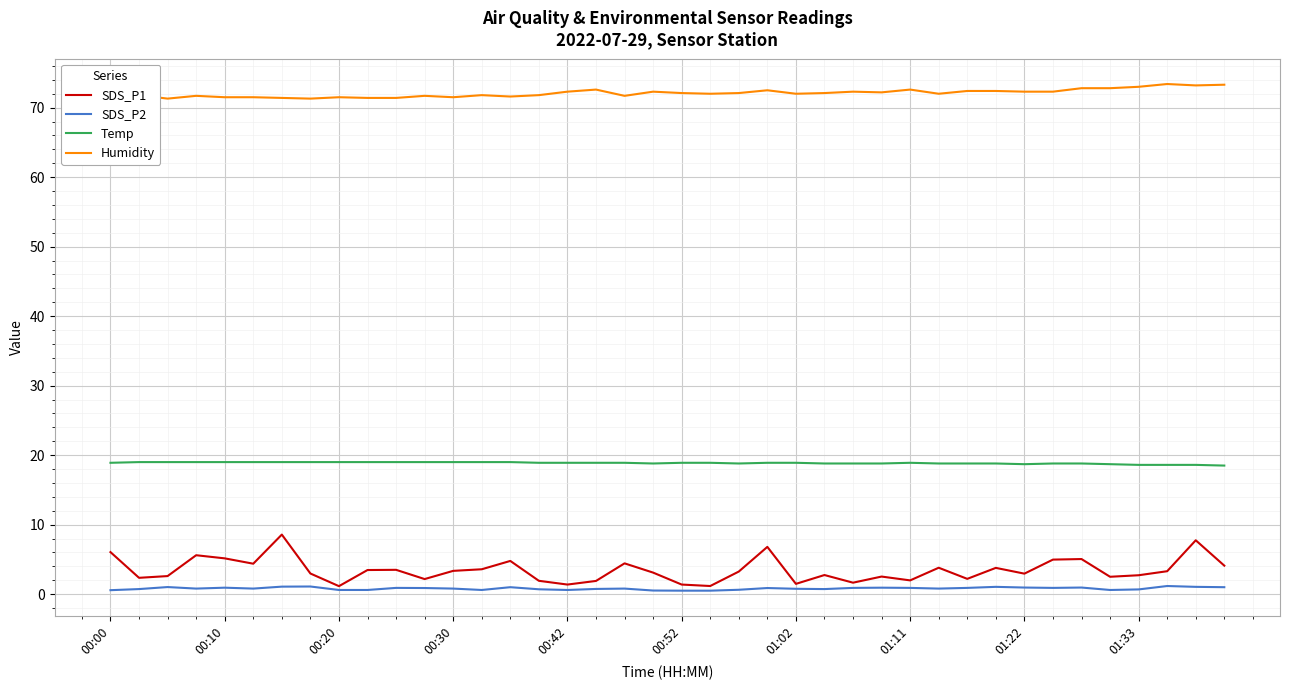

True or false: Humidity and SDS_P1 intersect in this chart.

False